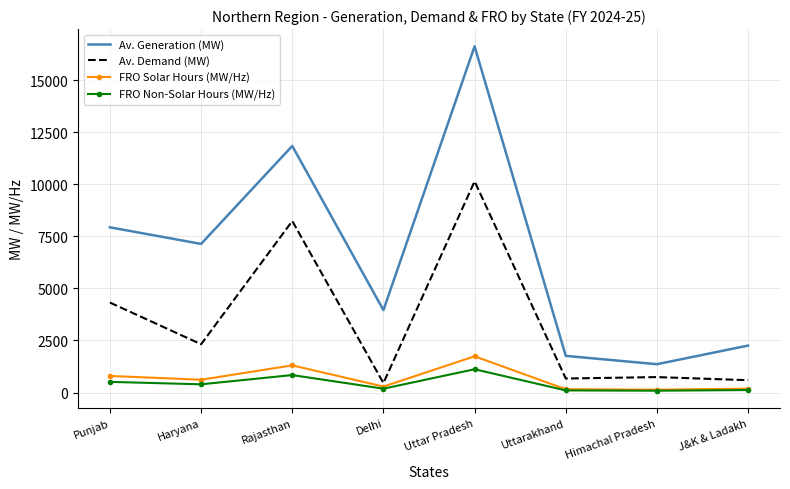

Which series has the largest range (max minus min)?

Av. Generation (MW)